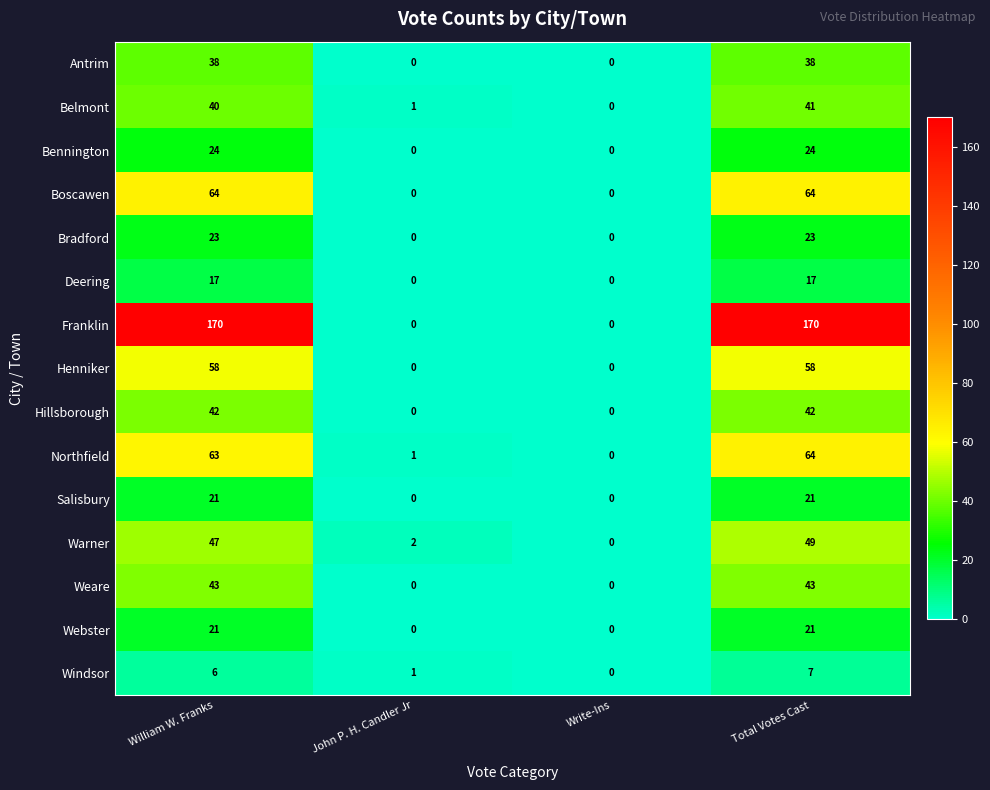

True or false: Boscawen has a value of -37 at John P. H. Candler Jr.

False